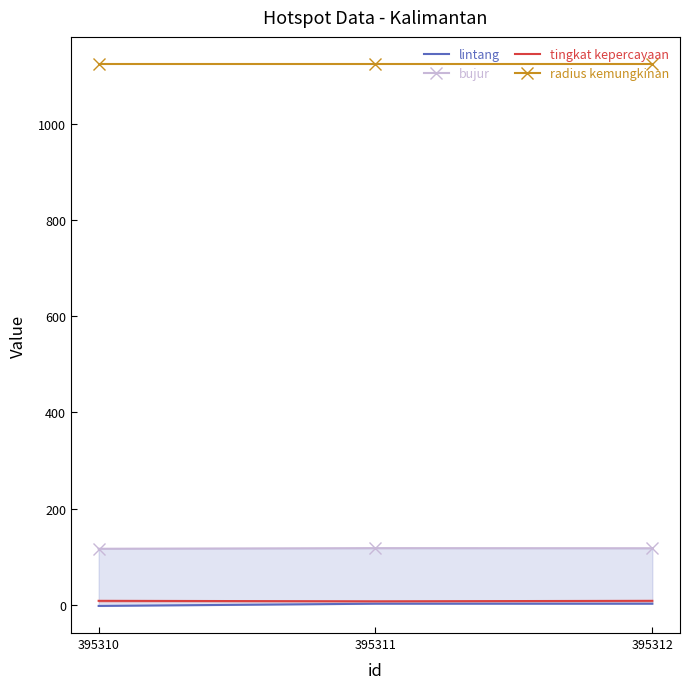

Reading left to right, transcribe all the data shown in this chart.

lintang: -2.6	2.0	2.0
bujur: 116.3	117.6	117.4
tingkat kepercayaan: 8.0	7.0	8.0
radius kemungkinan: 1125.0	1125.0	1125.0